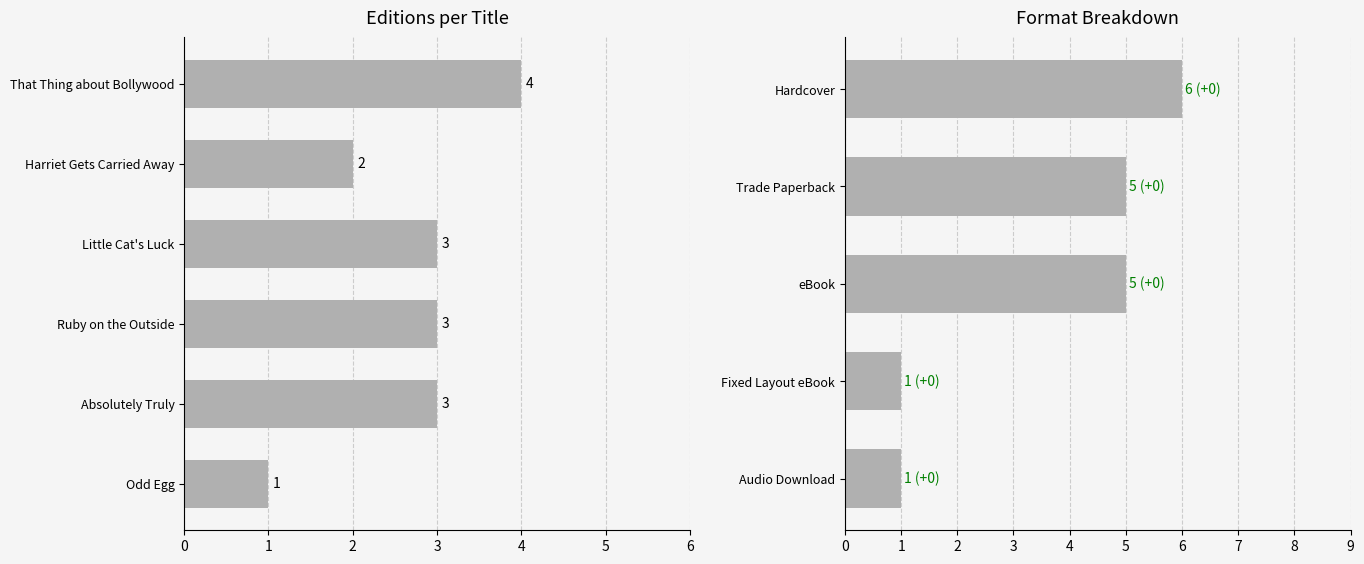

What is the average value?

3